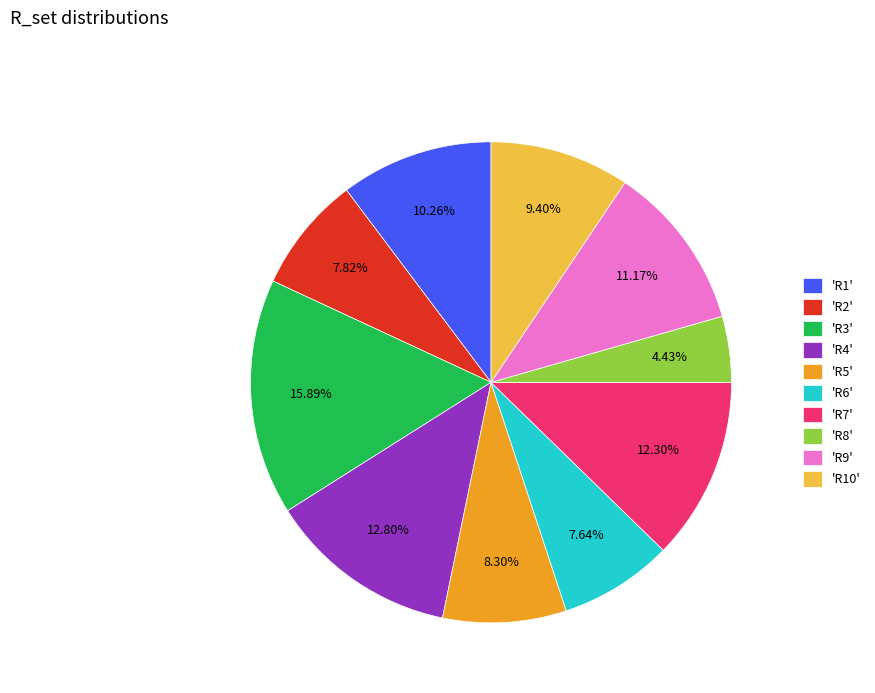

Which slice is the largest?

'R3'